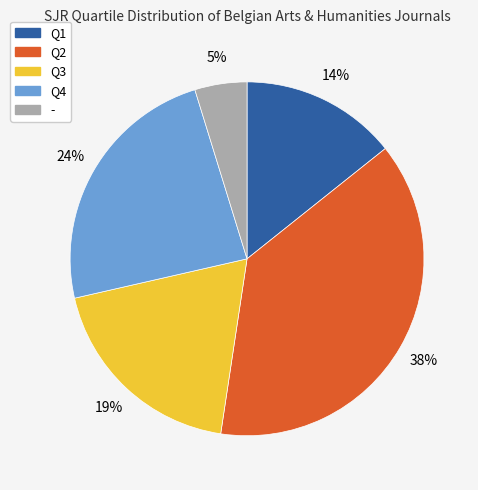

To the nearest percent, what is the average slice percentage?

20%